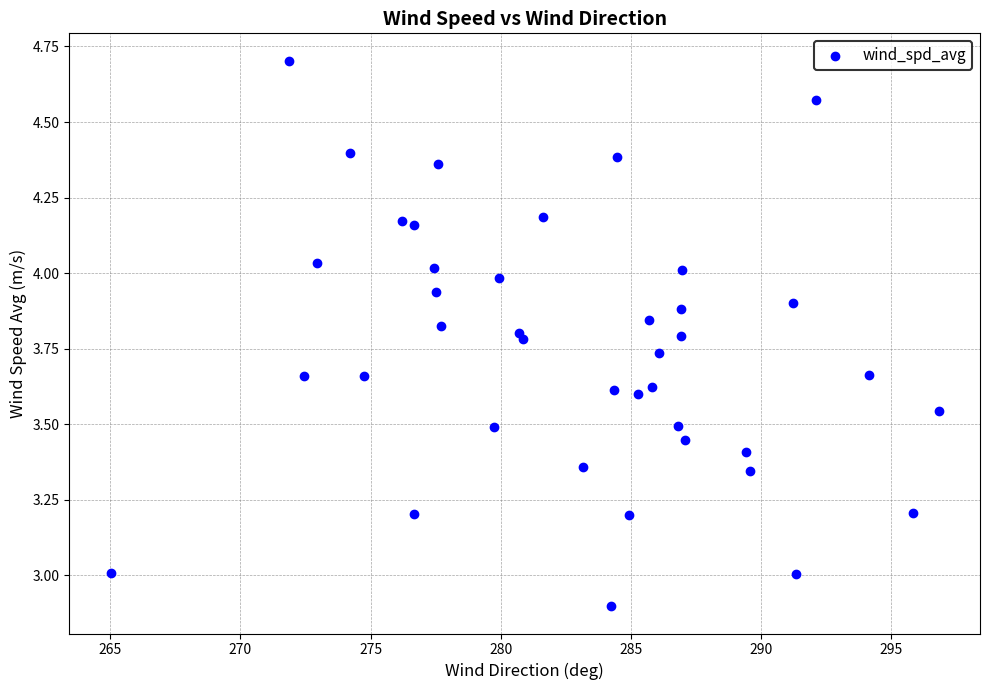

What is the range of Y values (max minus min)?

1.8